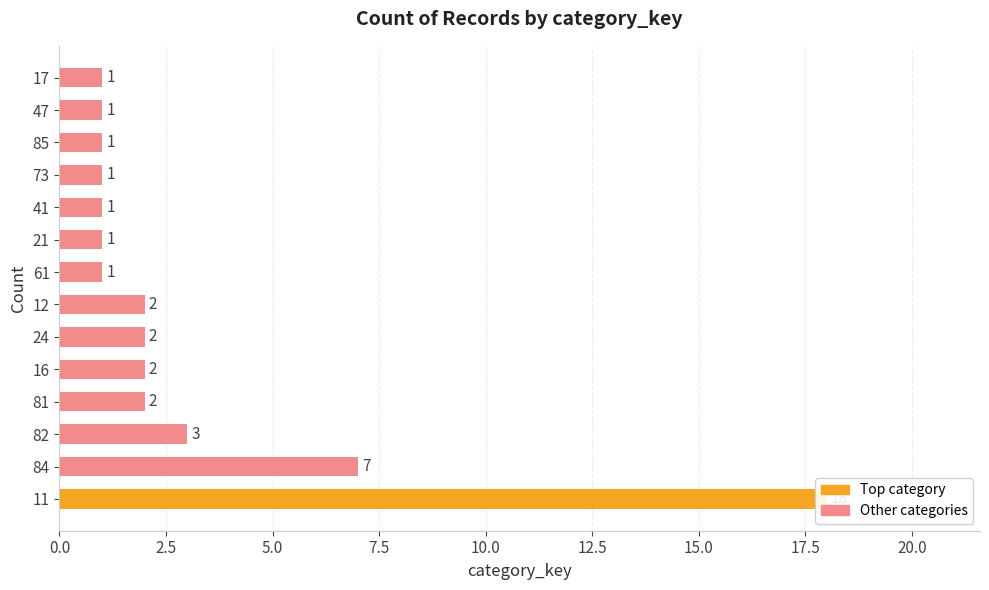

How many data points are less than 2?

7